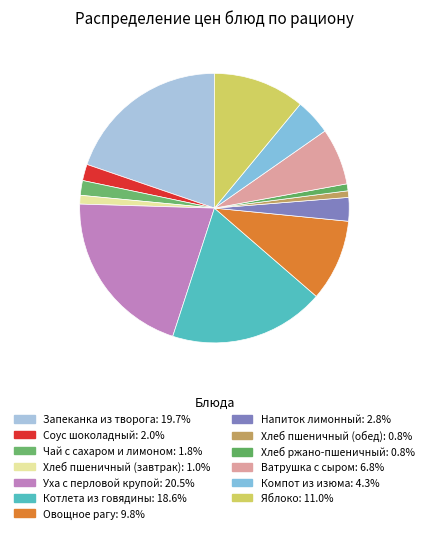

How many segments does this pie chart have?

13